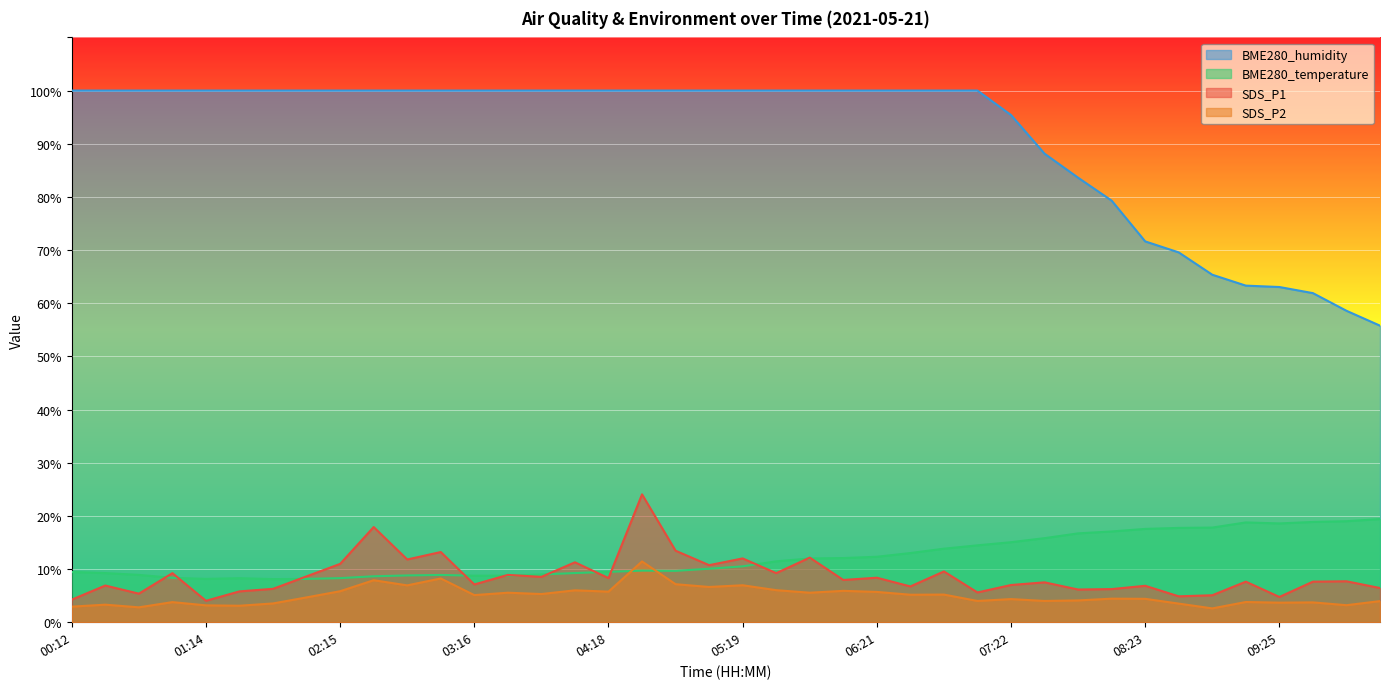

What is the difference between the SDS_P1 values at 06:05 and 05:19?

4.0